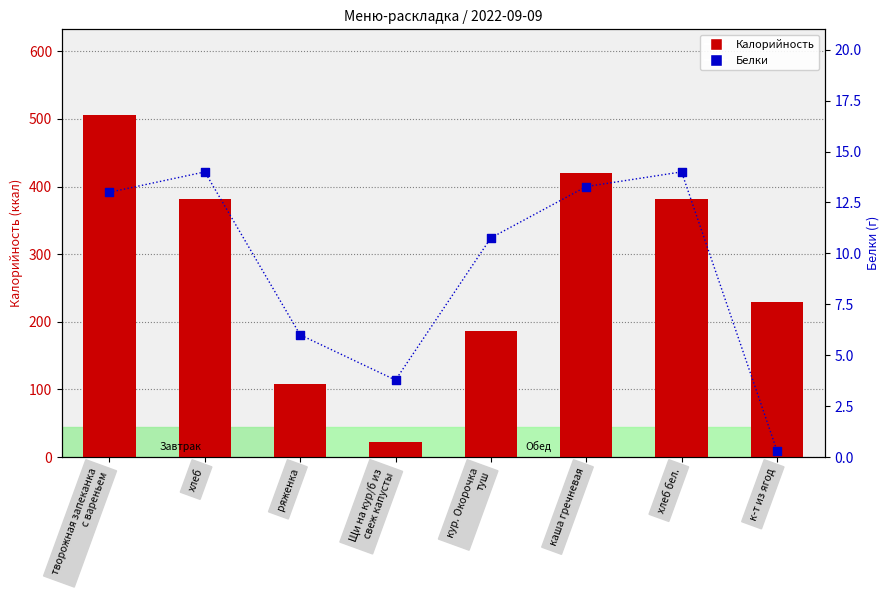

At which category is the sum across all series the highest?

творожная запеканка
с вареньем